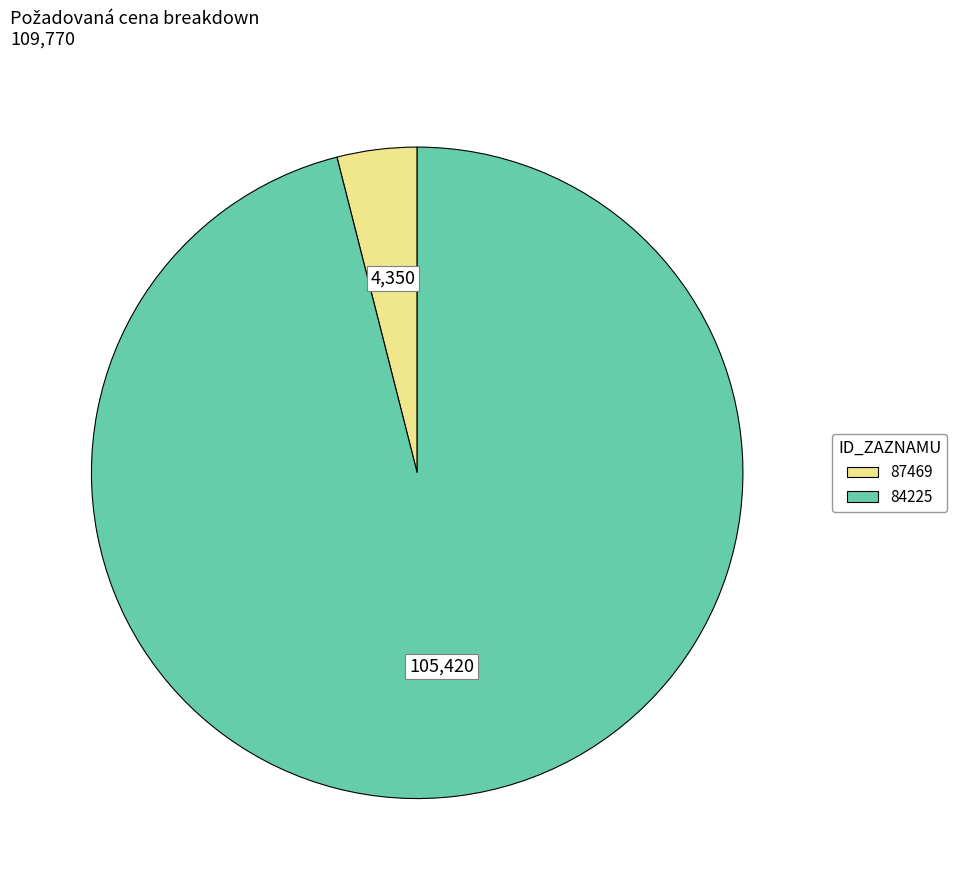

Between 84225 and 87469, which is larger?

84225